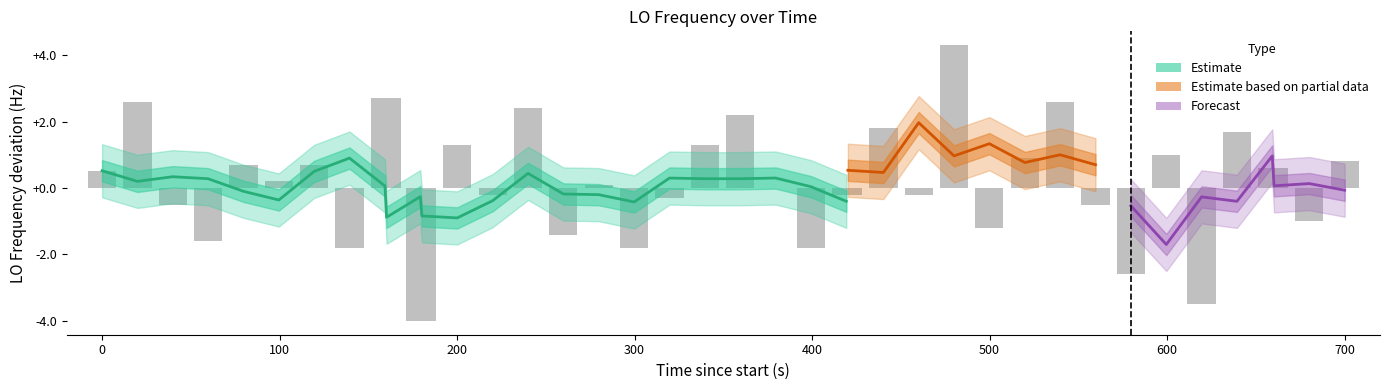

Reading left to right, what are all the values shown in this chart?

0.5	2.6	-0.5	-1.6	0.7	0.2	0.7	-1.8	2.7	2.7	-4.0	-4.0	1.3	-0.2	2.4	-1.4	0.1	-1.8	-0.3	1.3	2.2	0.0	-1.8	-0.2	-0.2	1.8	-0.2	4.3	-1.2	0.9	2.6	-0.5	-2.6	1.0	-3.5	1.7	0.6	0.6	-1.0	0.8